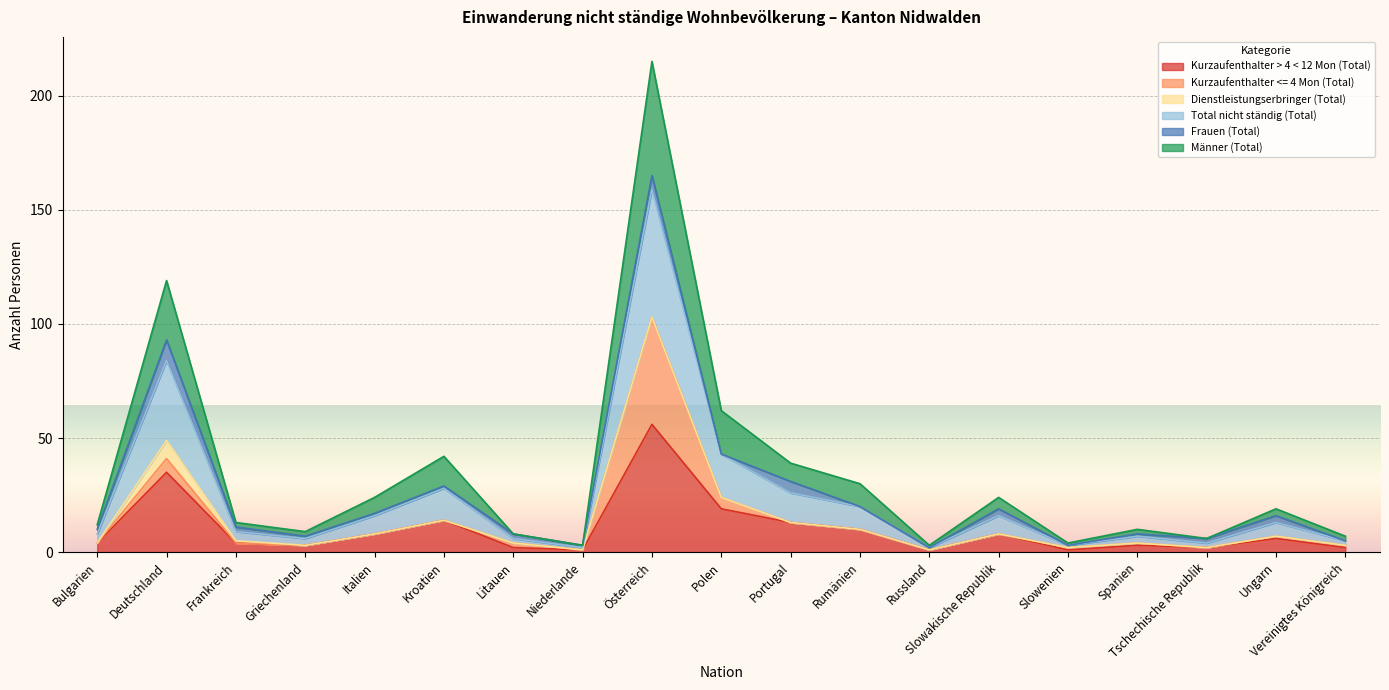

How many data points in Total nicht ständig (Total) are above 13?

9